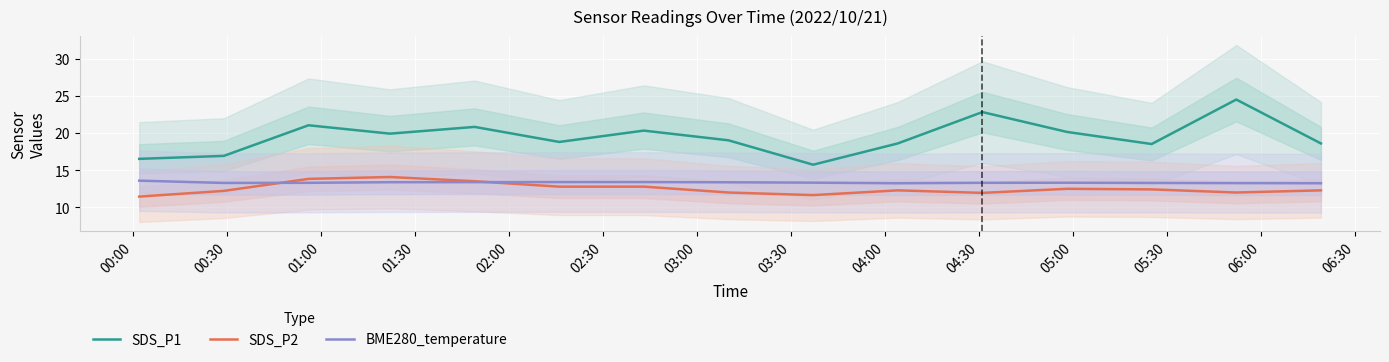

Which category has the lowest value across all series?

00:00